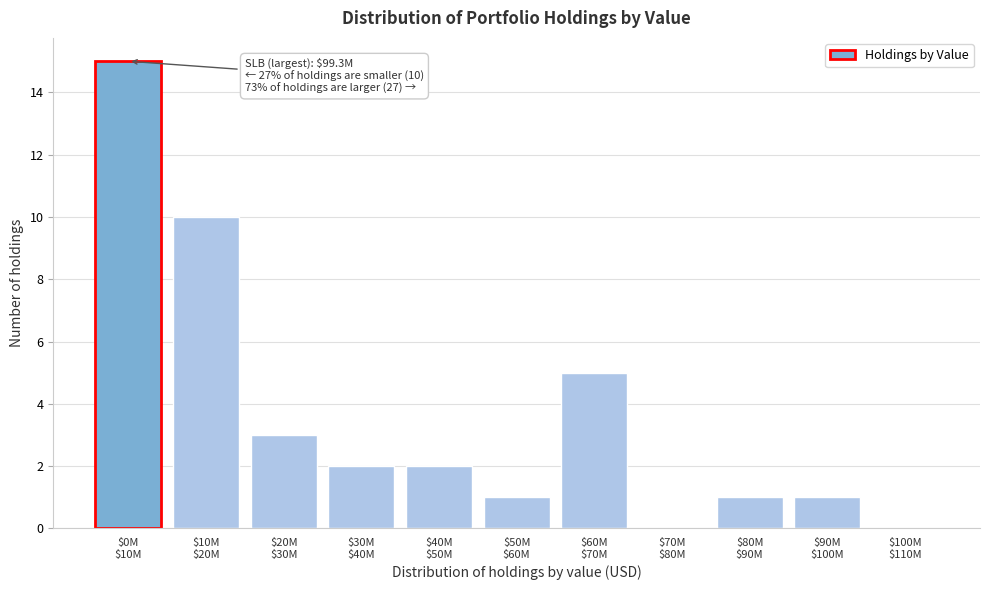

What is the greatest value displayed?

15